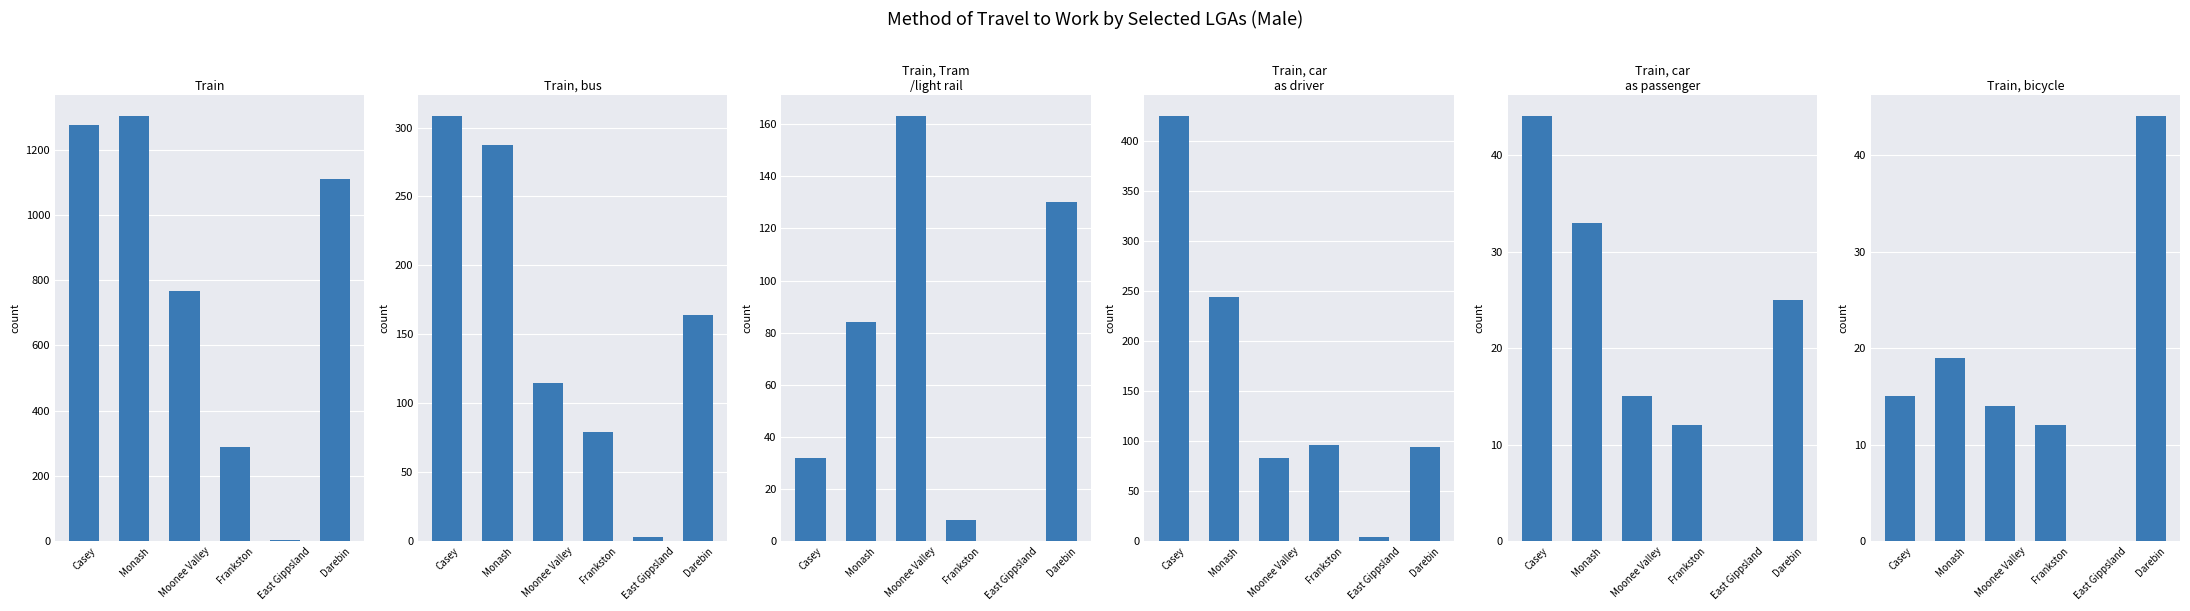

Reading right to left, transcribe all the data shown in this chart.

Train: 1110	4	290	766	1302	1276
Train, bus: 164	3	79	115	287	308
Train, Tram
/light rail: 130	0	8	163	84	32
Train, car
as driver: 94	4	96	83	244	424
Train, car
as passenger: 25	0	12	15	33	44
Train, bicycle: 44	0	12	14	19	15